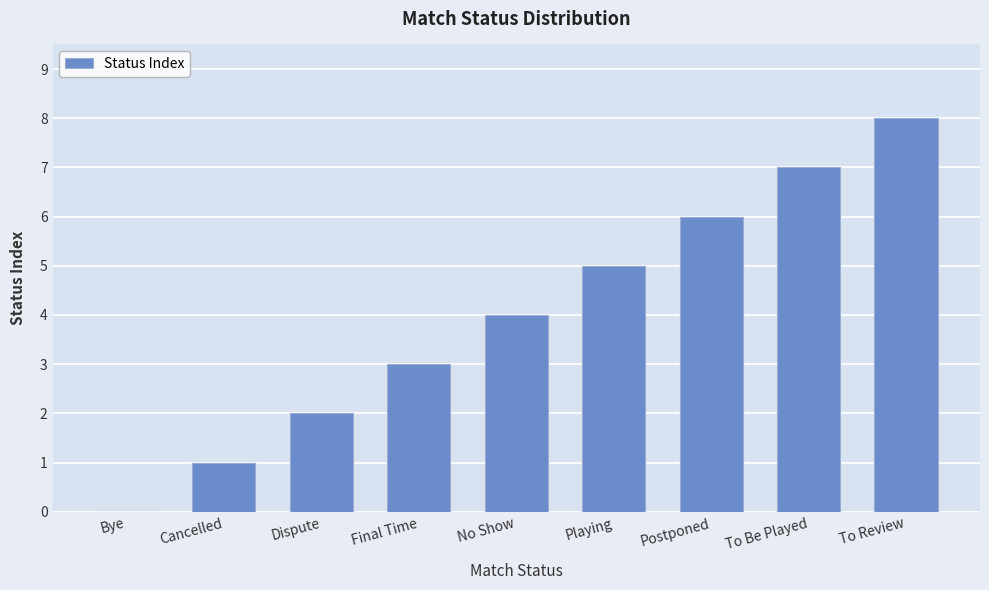

True or false: the data shows 4 at No Show.

True